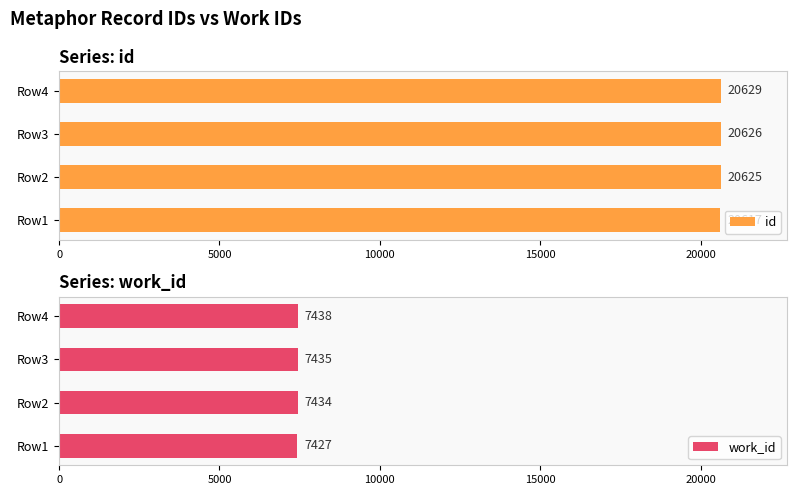

What is the average value of the id series?

20624